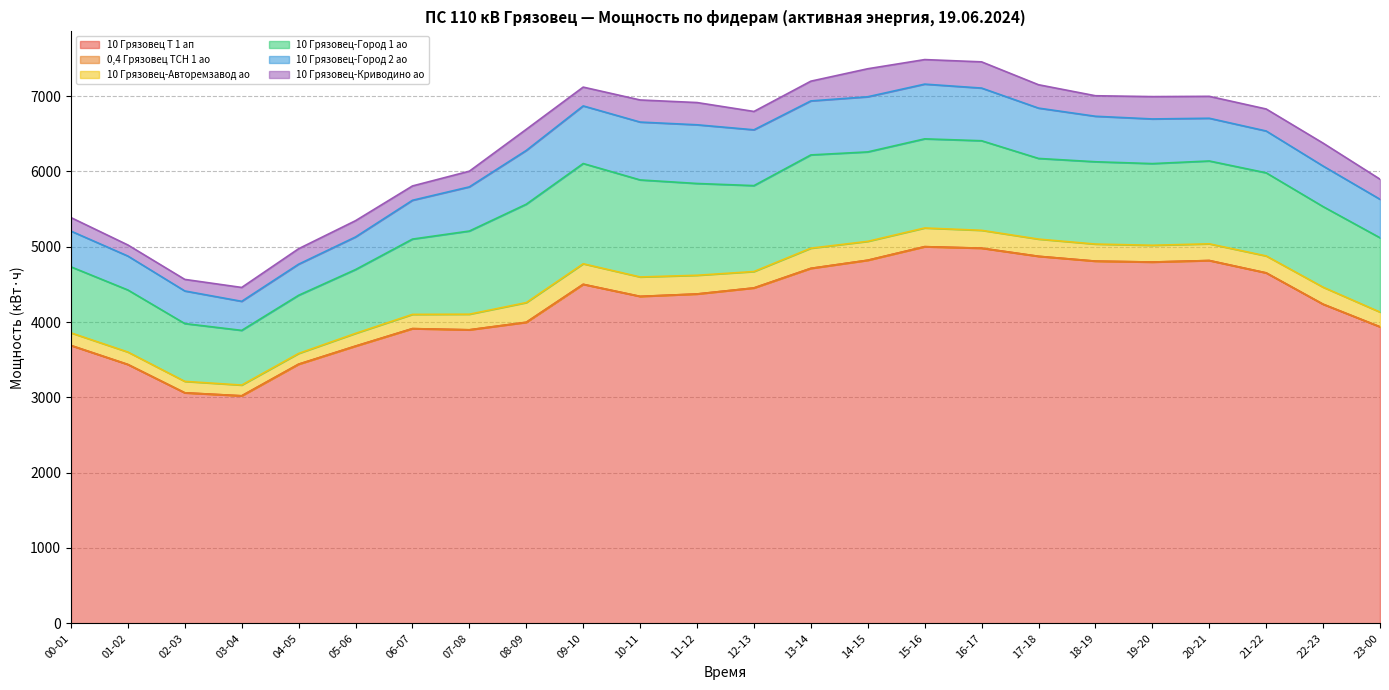

At which category does the chart reach its peak across all series?

15-16